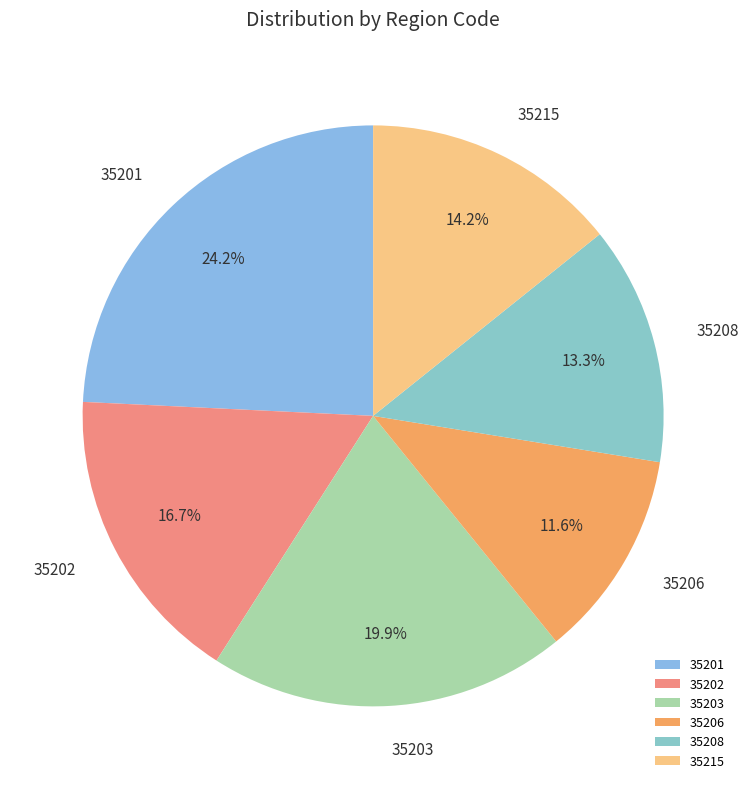

How much of the chart is everything except 35203?

80.1%